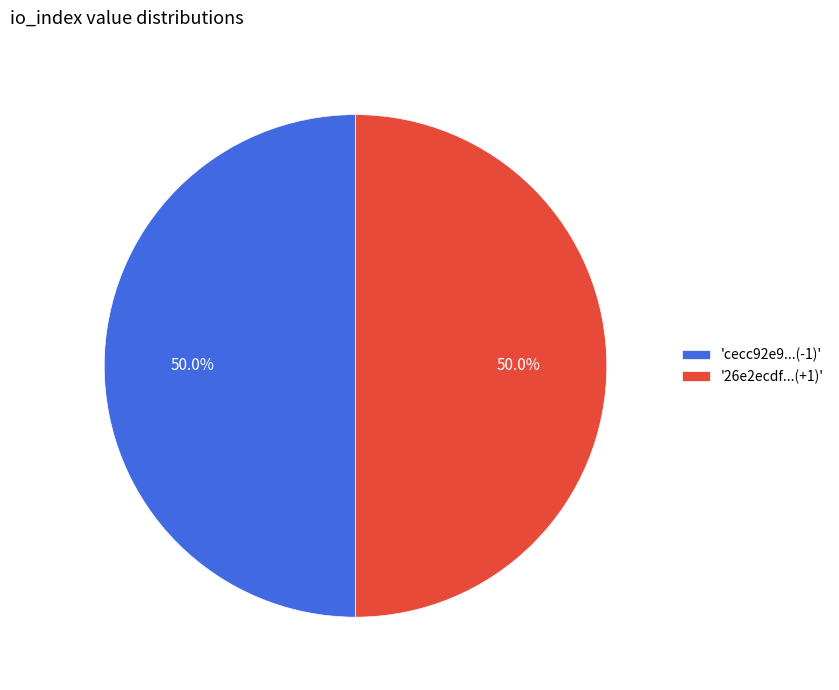

What percentage do 'cecc92e9...(-1)' and '26e2ecdf...(+1)' together represent?

100.0%